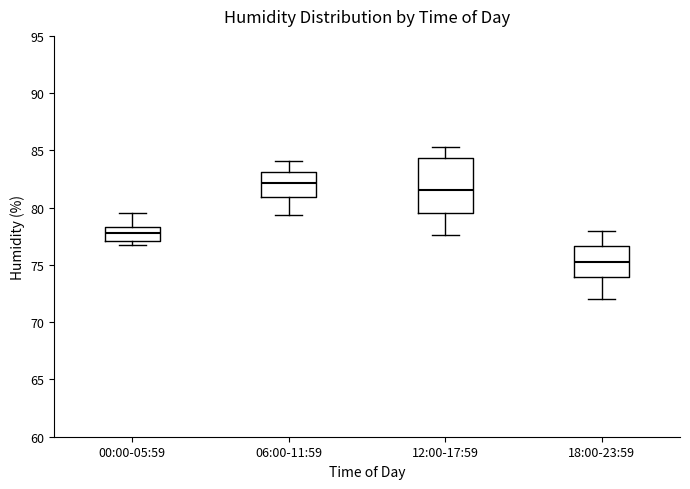

Reading left to right, read every box against the y-axis: the position of its median line, the range the box covers, and the ends of its whiskers. The values are not printed on the chart, so give them approximately, as read against the axis.

00:00-05:59: median 78.0, box 77.0 to 78.5, whiskers 76.5 to 79.5
06:00-11:59: median 82.0, box 81.0 to 83.0, whiskers 79.5 to 84.0
12:00-17:59: median 81.5, box 79.5 to 84.5, whiskers 77.5 to 85.5
18:00-23:59: median 75.5, box 74.0 to 76.5, whiskers 72.0 to 78.0